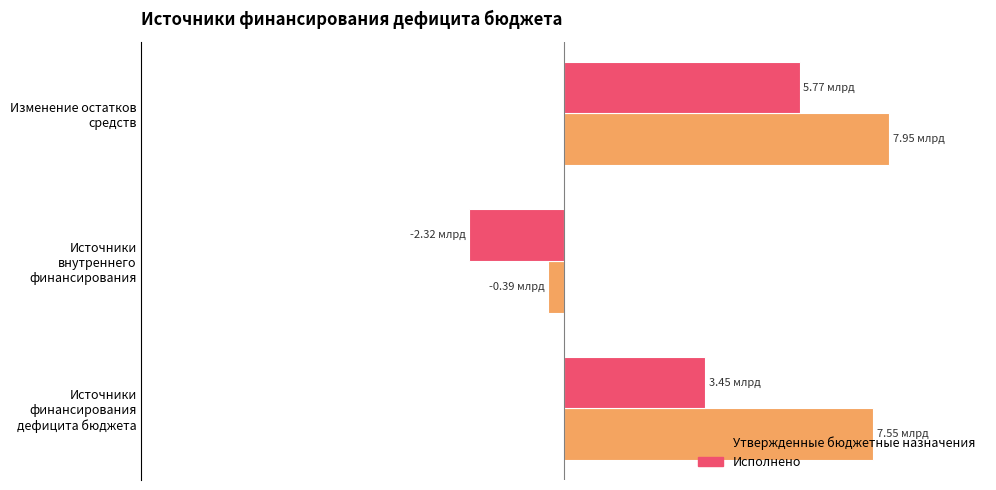

List the labels in order of Утвержденные бюджетные назначения value, smallest first.

Источники внутреннего финансирования, Источники финансирования дефицита бюджета, Изменение остатков средств